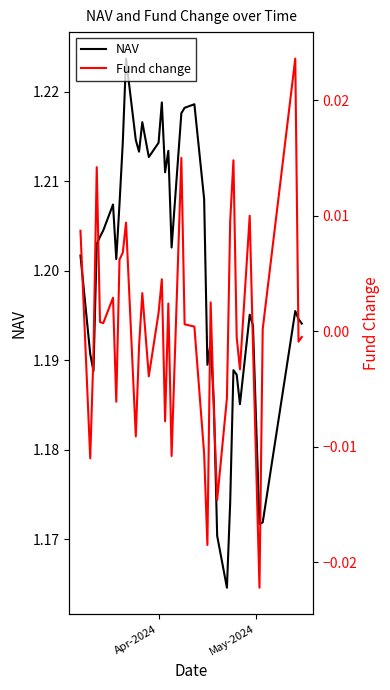

What is the greatest value displayed?

1.2